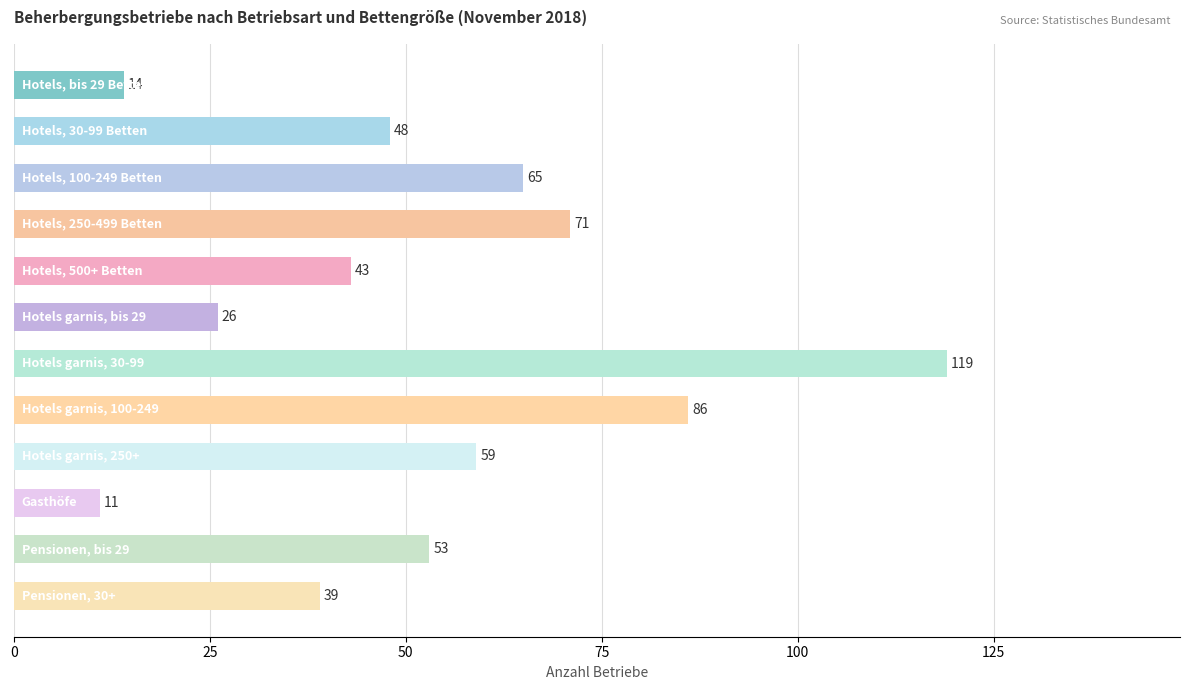

What is the value of the 1st bar from the top?

14